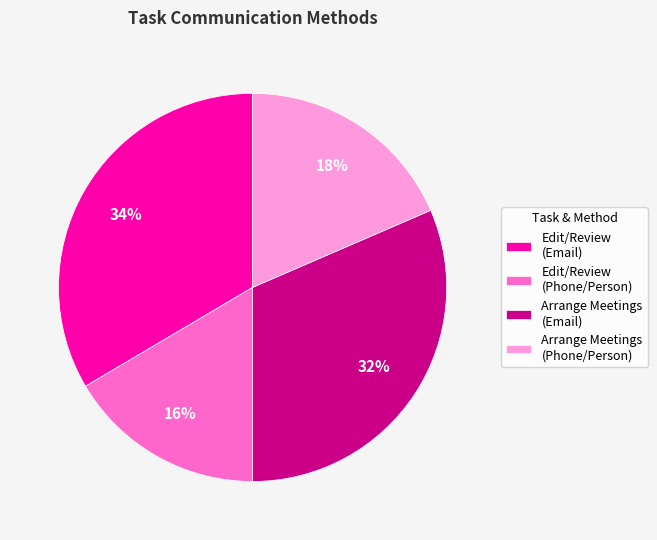

Combined, do Arrange Meetings (Email) and Edit/Review (Phone/Person) account for over 50%?

No